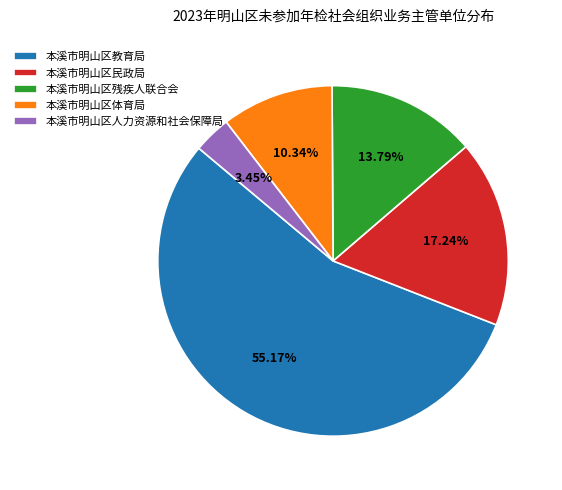

Which category has the smallest portion of the pie?

本溪市明山区人力资源和社会保障局